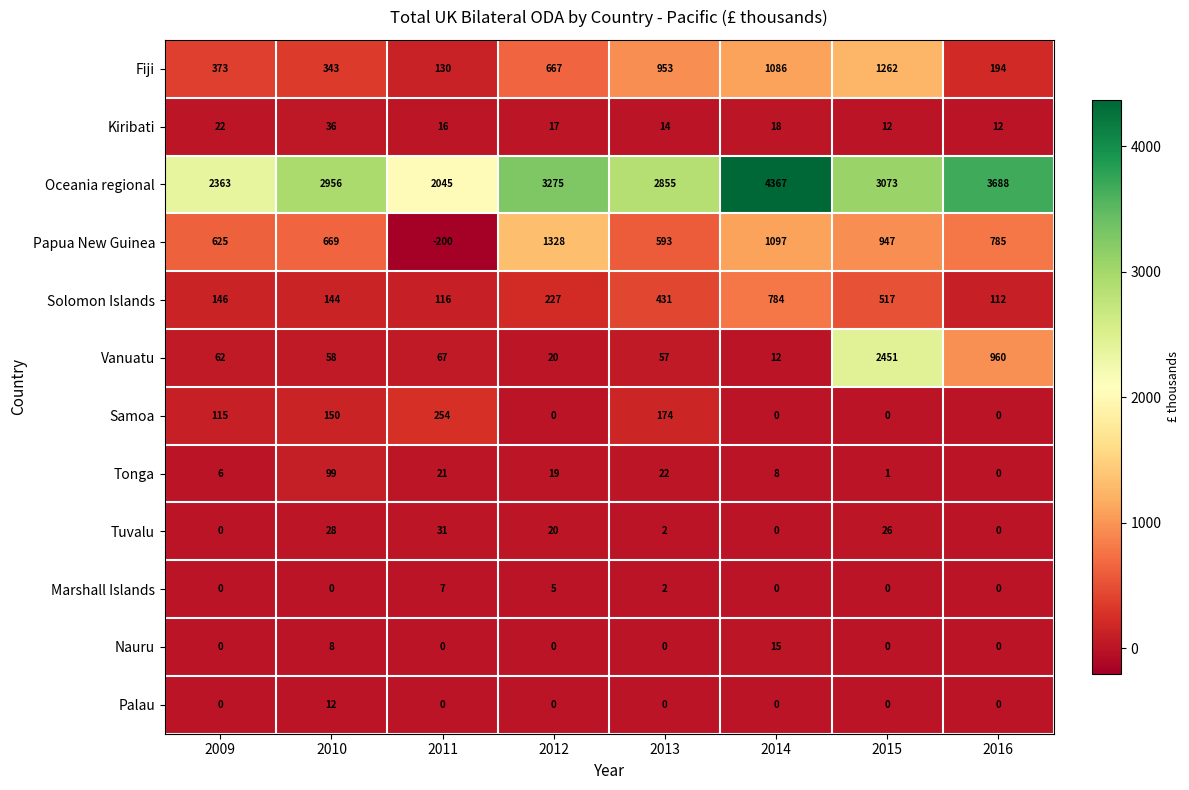

What is the difference between the highest and lowest values at 2015?

3073